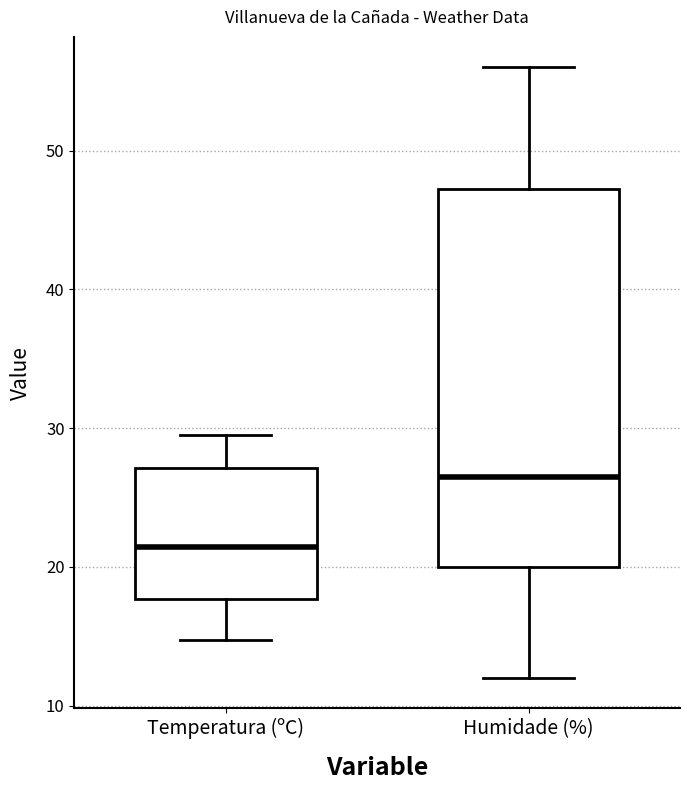

Which box has the highest median line?

Humidade (%)